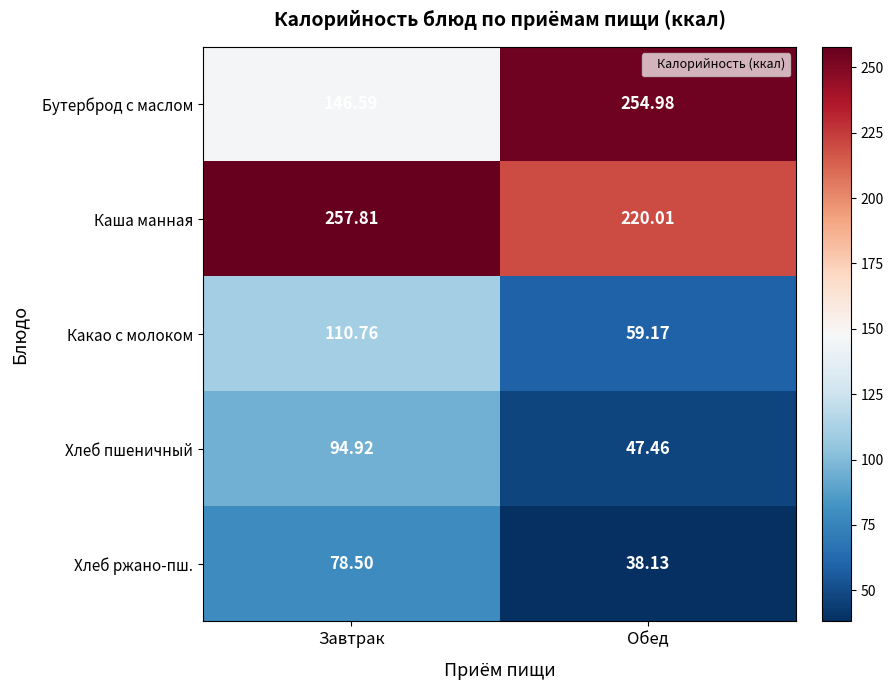

Rank the series by their maximum value, from lowest to highest.

Хлеб ржано-пш., Хлеб пшеничный, Какао с молоком, Бутерброд с маслом, Каша манная